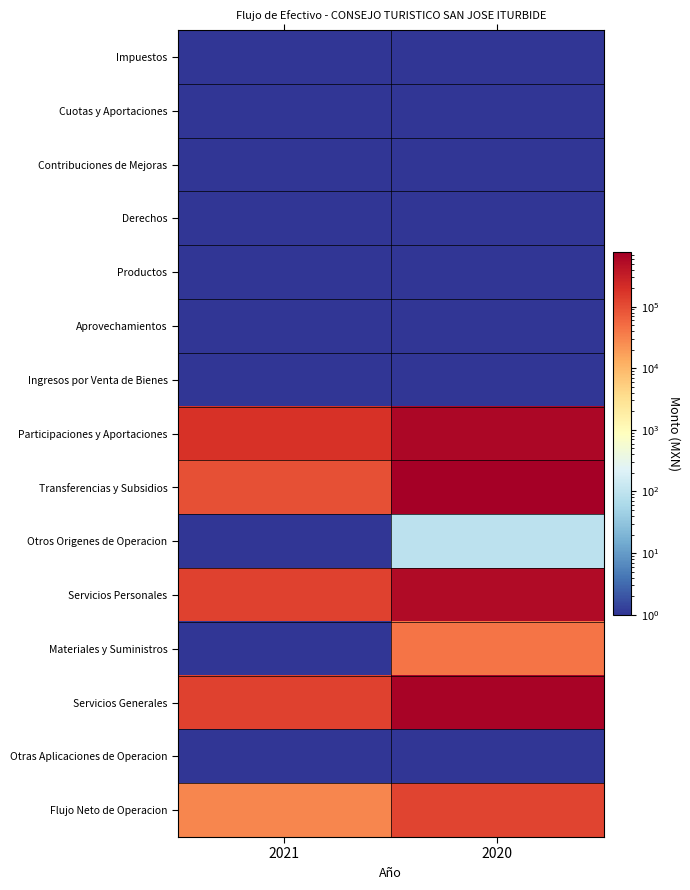

List the series in order of their peak value, highest first.

Transferencias y Subsidios, Servicios Generales, Participaciones y Aportaciones, Servicios Personales, Flujo Neto de Operacion, Materiales y Suministros, Otros Origenes de Operacion, Impuestos, Cuotas y Aportaciones, Contribuciones de Mejoras, Derechos, Productos, Aprovechamientos, Ingresos por Venta de Bienes, Otras Aplicaciones de Operacion